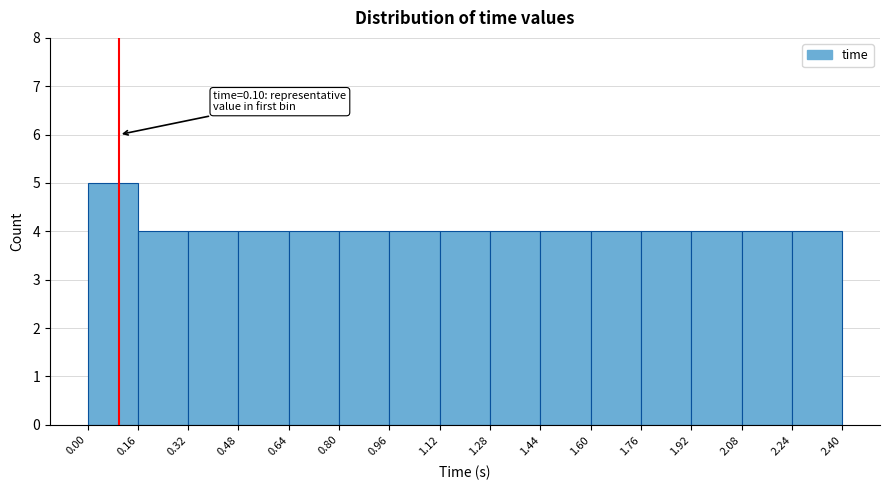

Which range on the x-axis has the tallest bar?

0.00 to 0.16